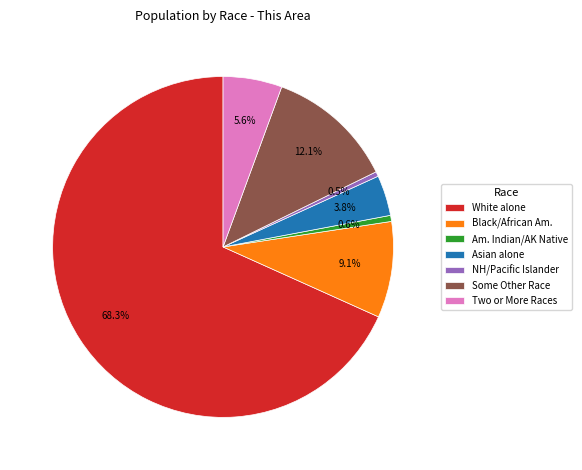

What is the ratio of the value at Asian alone to the value at Black/African Am.?

0.4